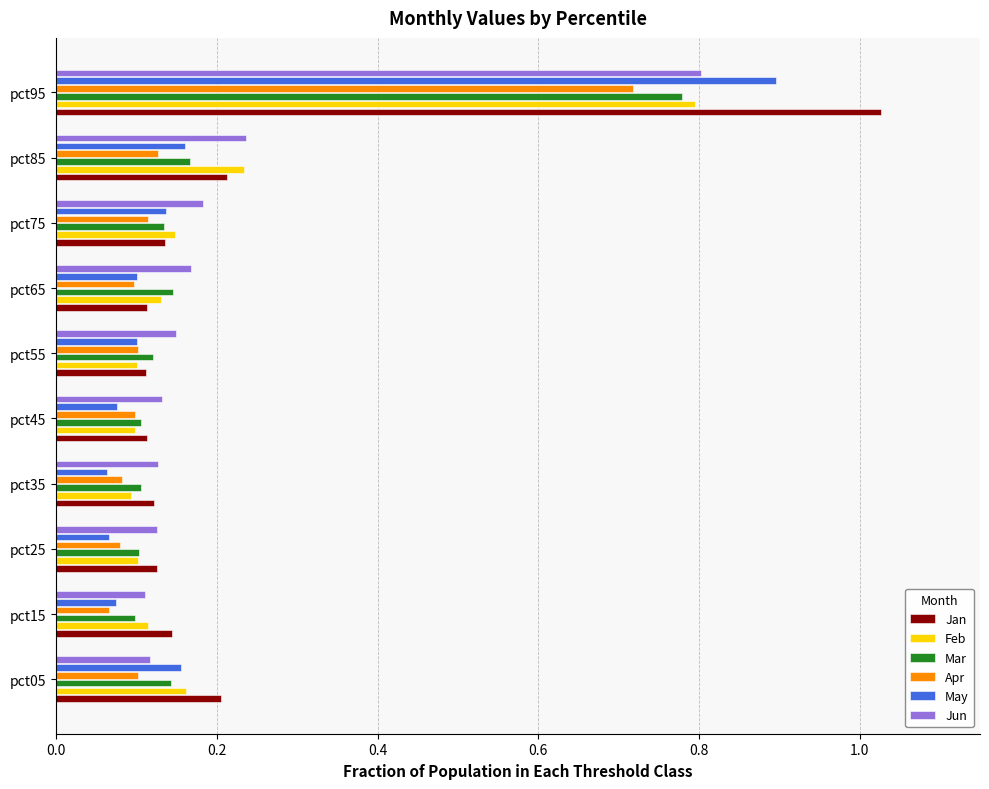

Which category has the highest value in the Apr series?

pct95